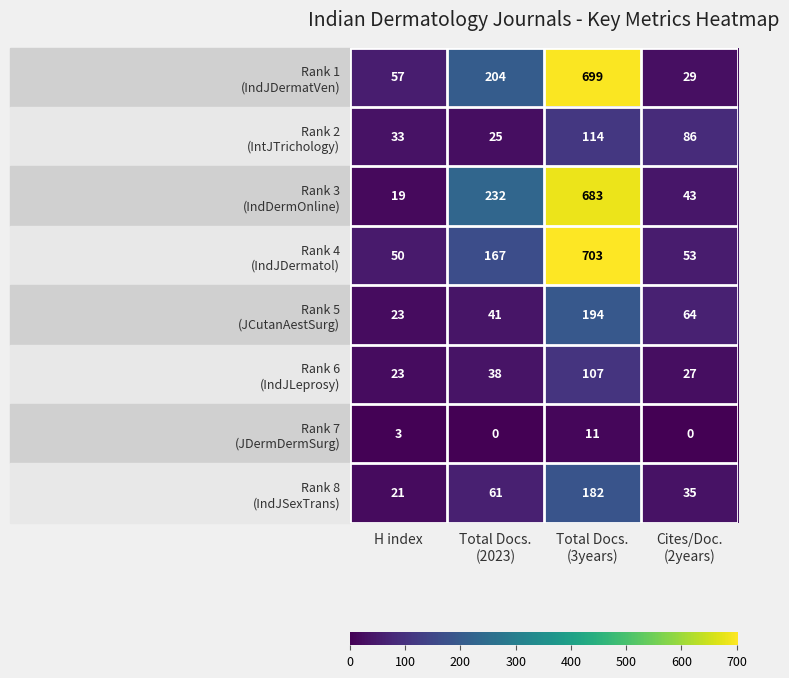

What is the total value across all series at H index?

229